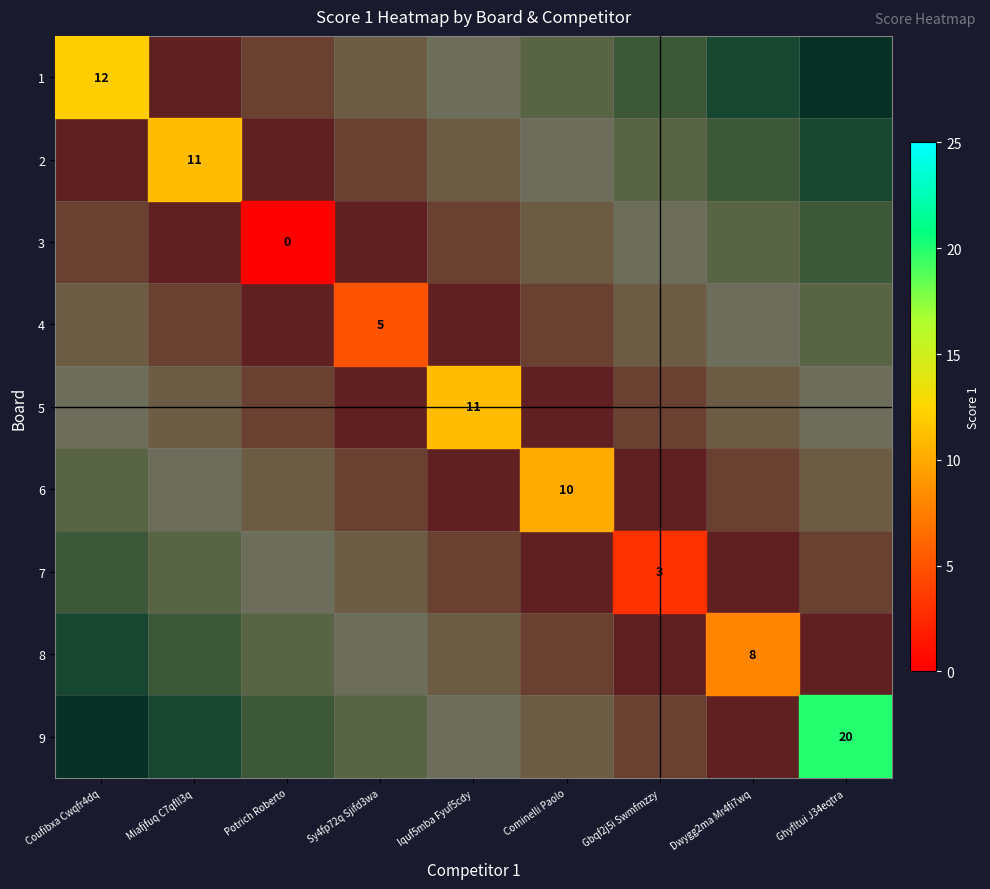

Is the value of 5 at Iquf5mba Fyuf5cdy greater than the value of 8 at Dwygg2ma Mr4fi7wq?

Yes